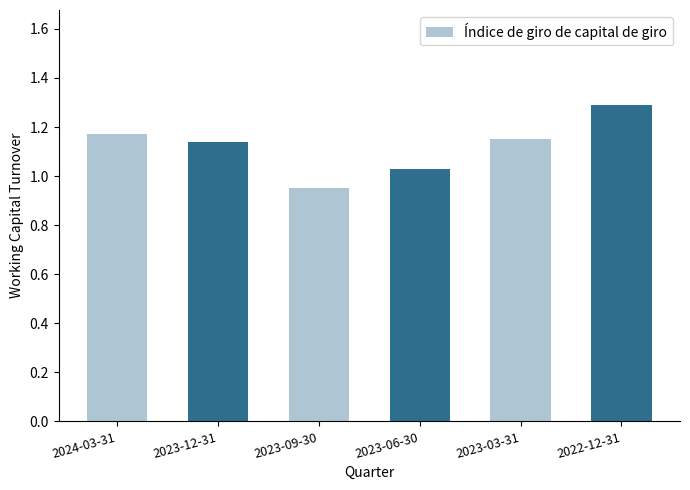

At which label does the data first exceed 1?

2024-03-31